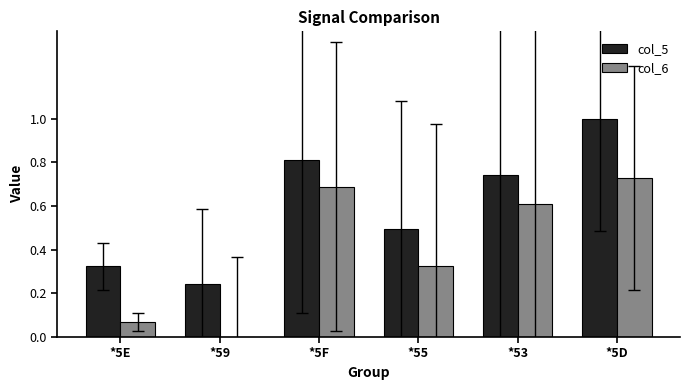

At which category is the sum across all series the highest?

*5D